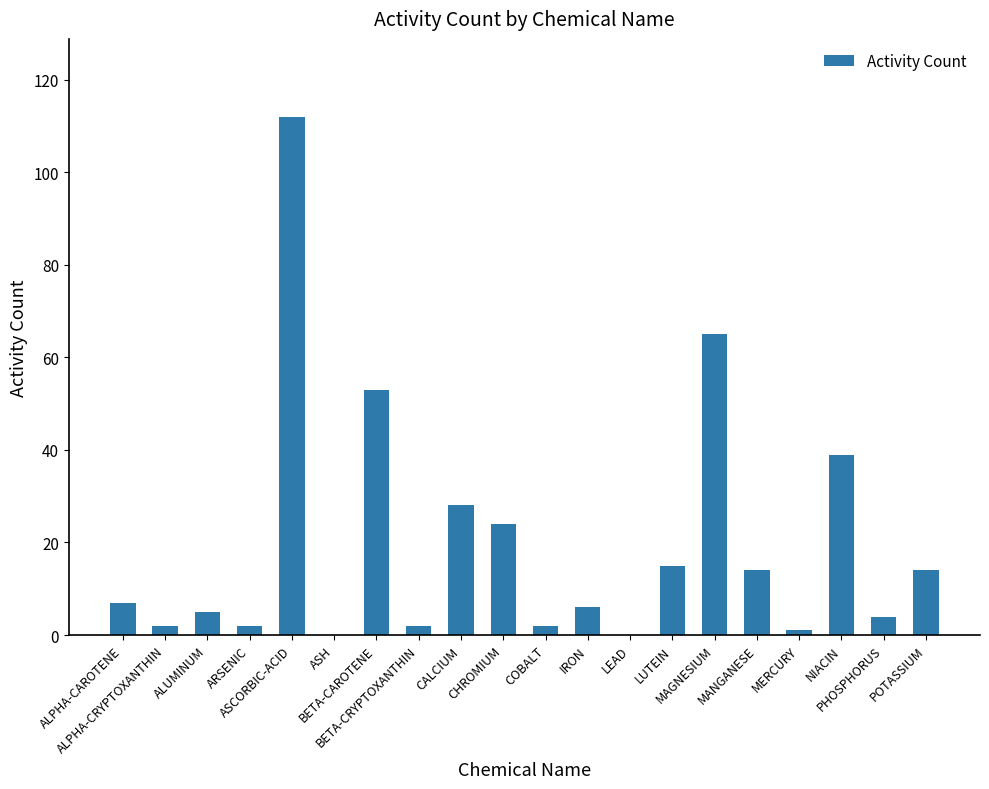

What is the average value?

20